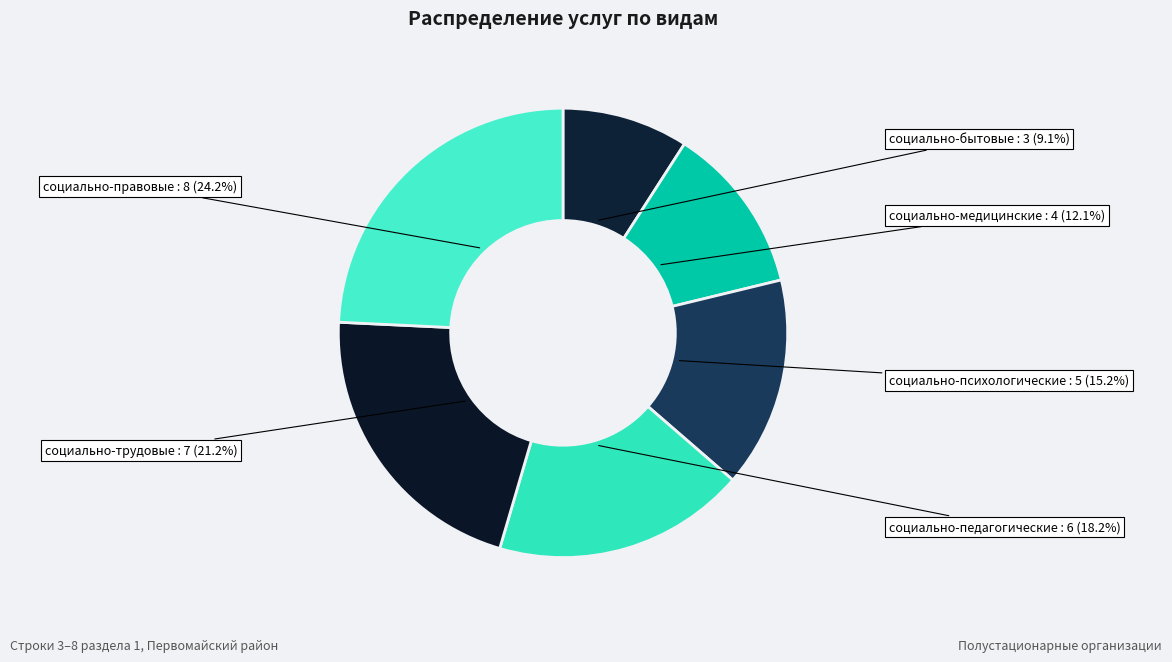

Count the number of slices in the pie.

6